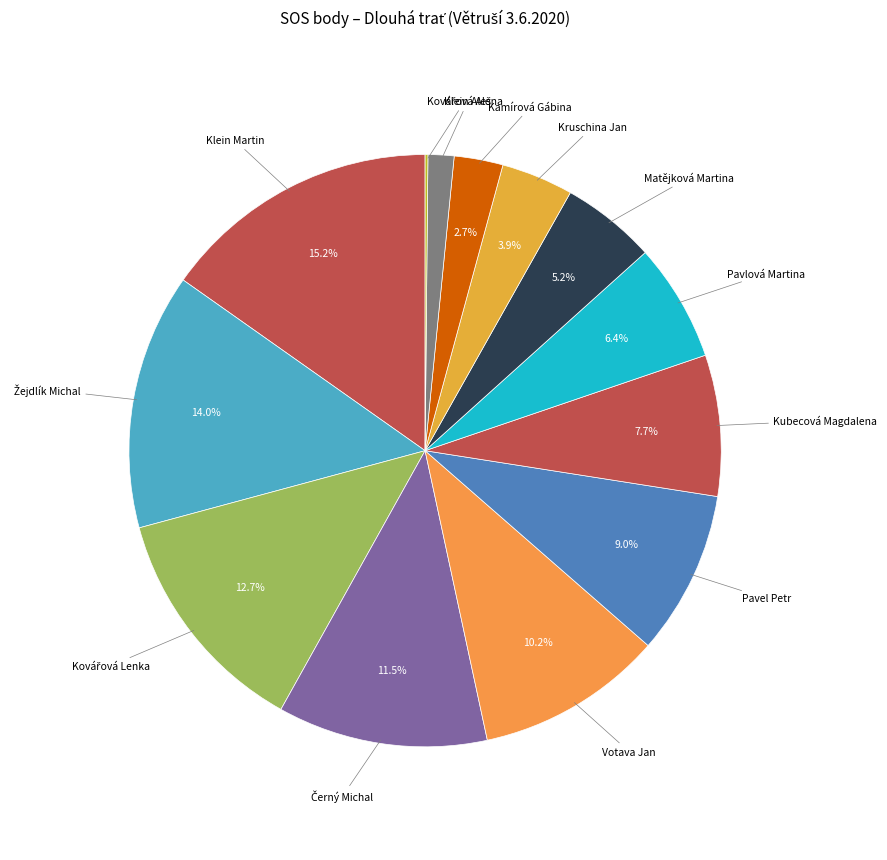

What percentage do Pavlová Martina and Pavel Petr together represent?

15.4%